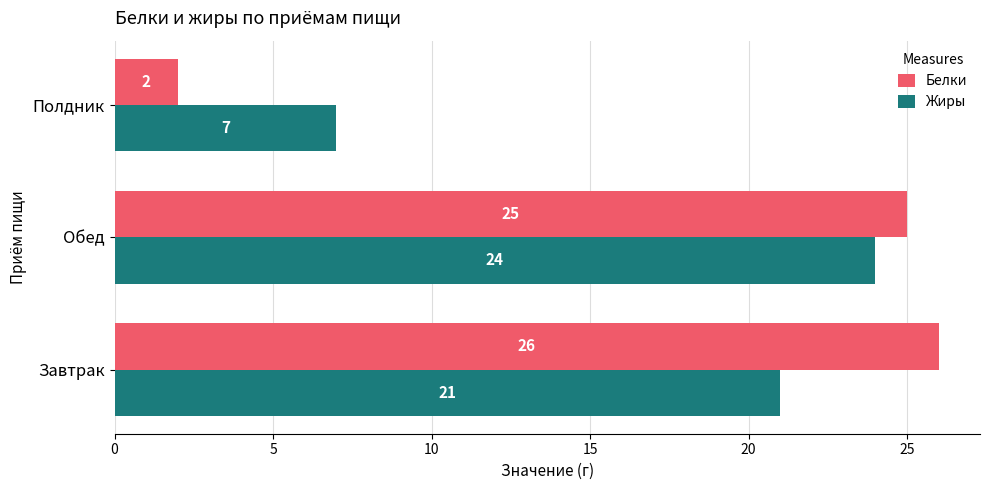

What is the difference between the maximum and minimum values in the Белки series?

24